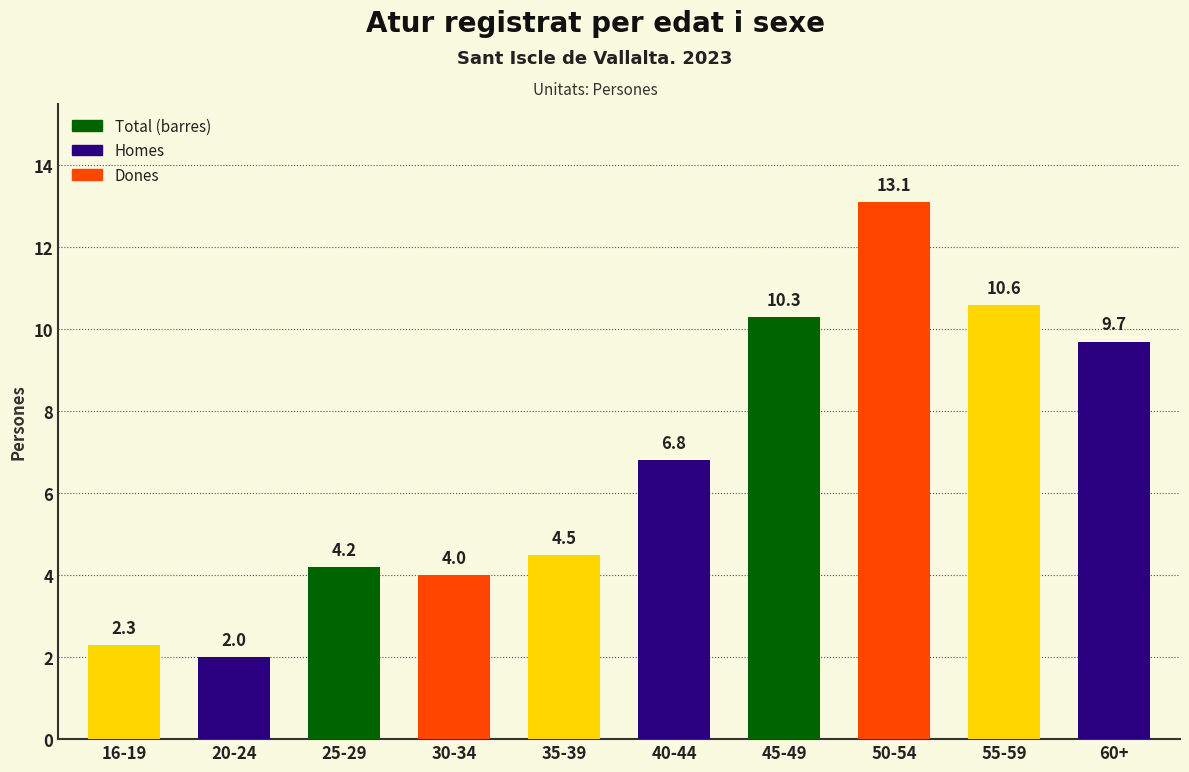

Does the chart contain stacked bars?

No